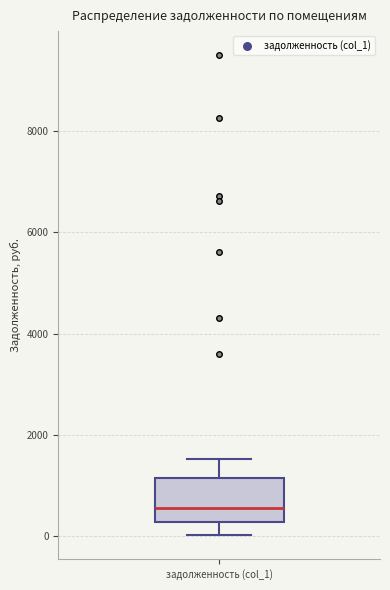

Transcribe this box plot: give where the median line is, the range the box spans, and where the two whiskers end, as read against the y-axis. The values are not printed on the chart, so give them approximately, as read against the axis.

median 600, box 200 to 1200, whiskers 0 to 1600